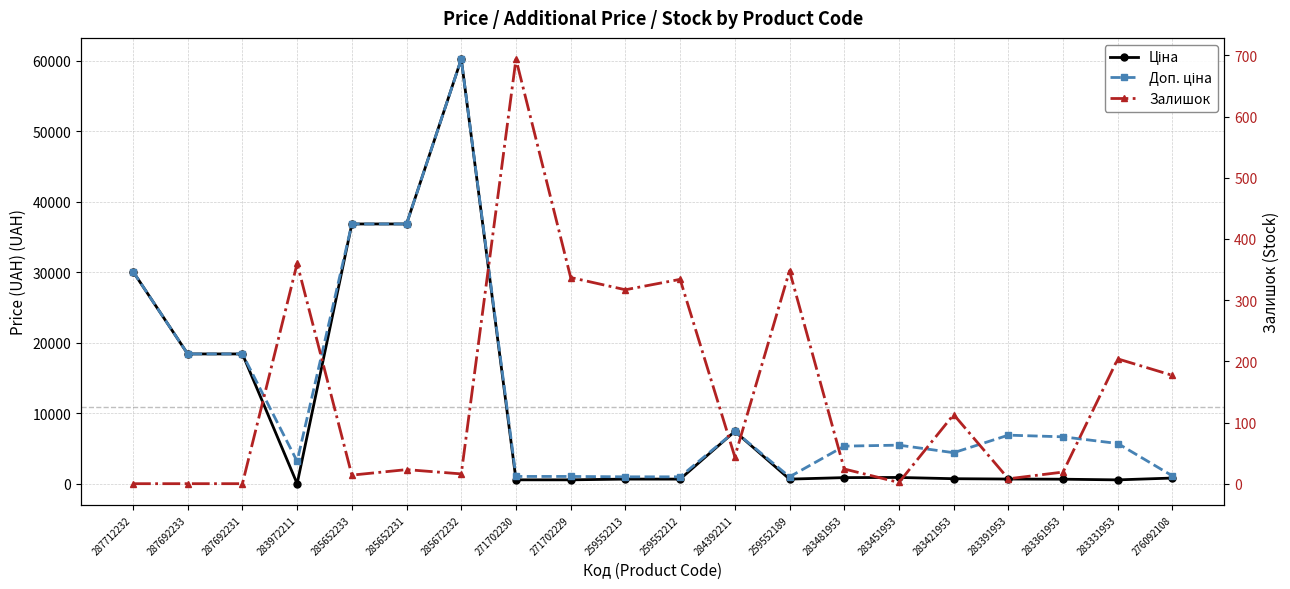

What position from the left is 276092108?

20